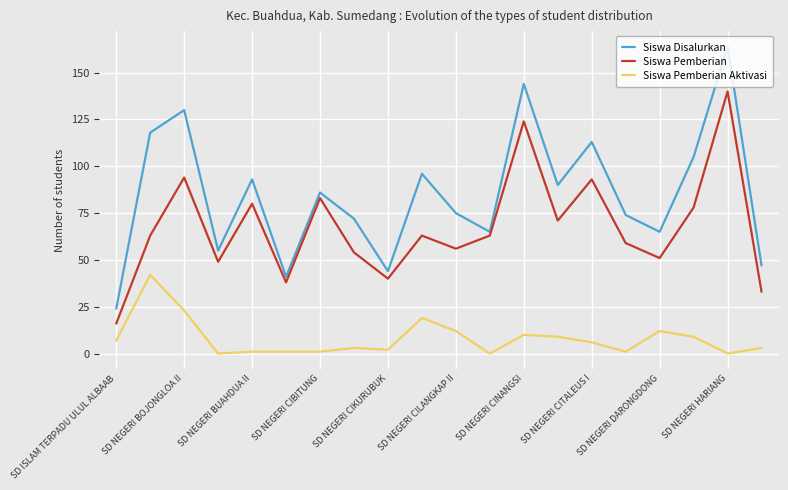

Rank the series by their maximum value, from lowest to highest.

Siswa Pemberian Aktivasi, Siswa Pemberian, Siswa Disalurkan